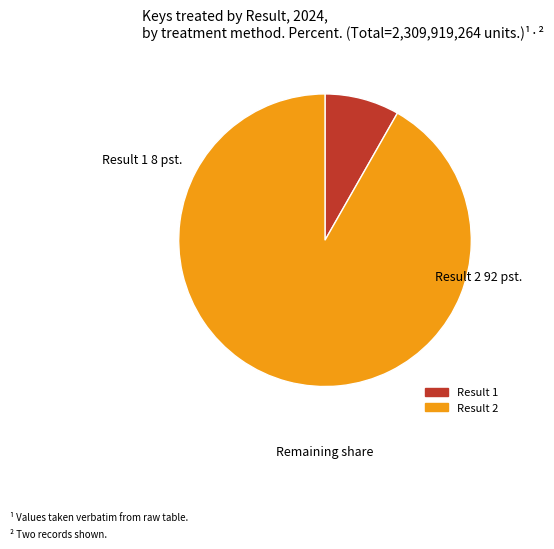

Is there any slice that represents more than half of the pie?

Yes